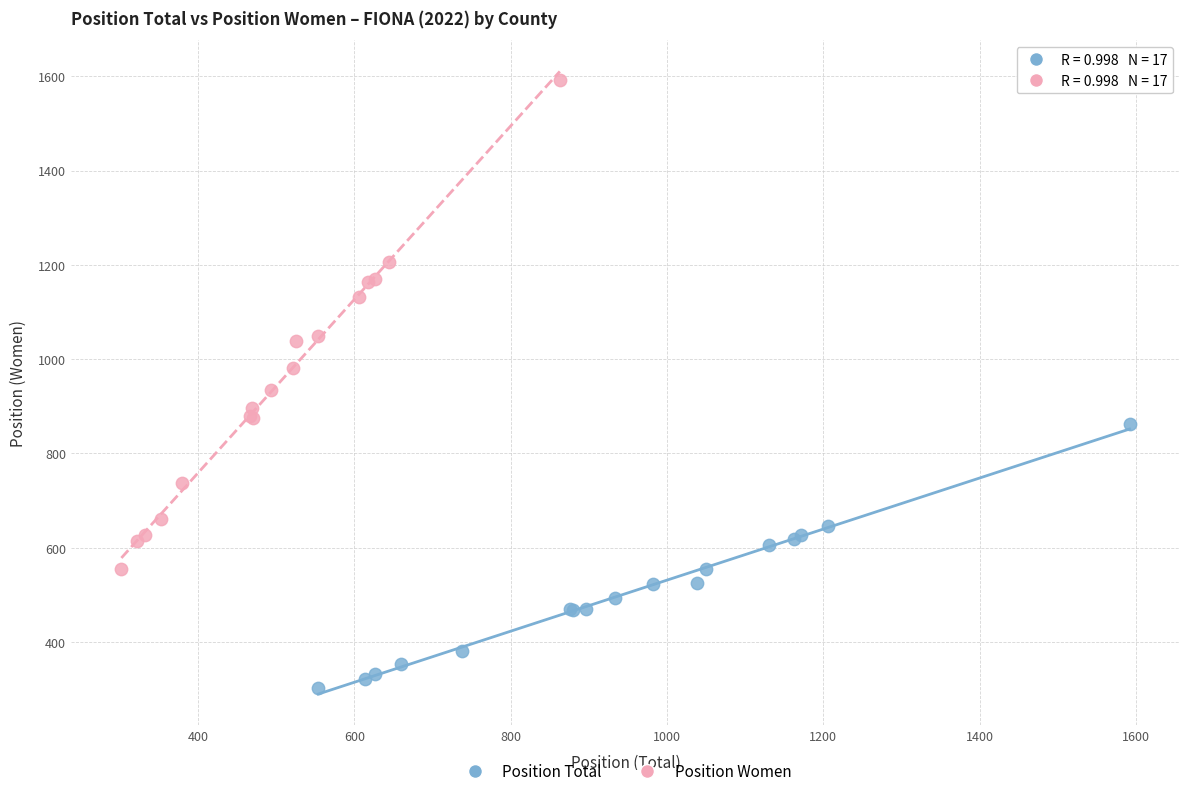

Which series reaches the maximum Y coordinate?

Position Women